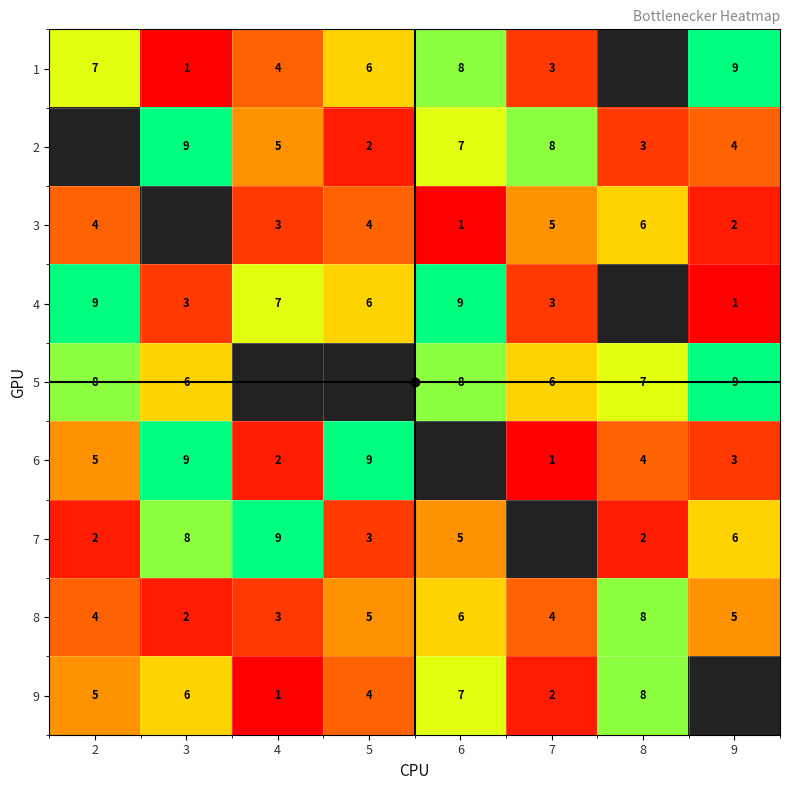

How many series are shown in this chart?

9